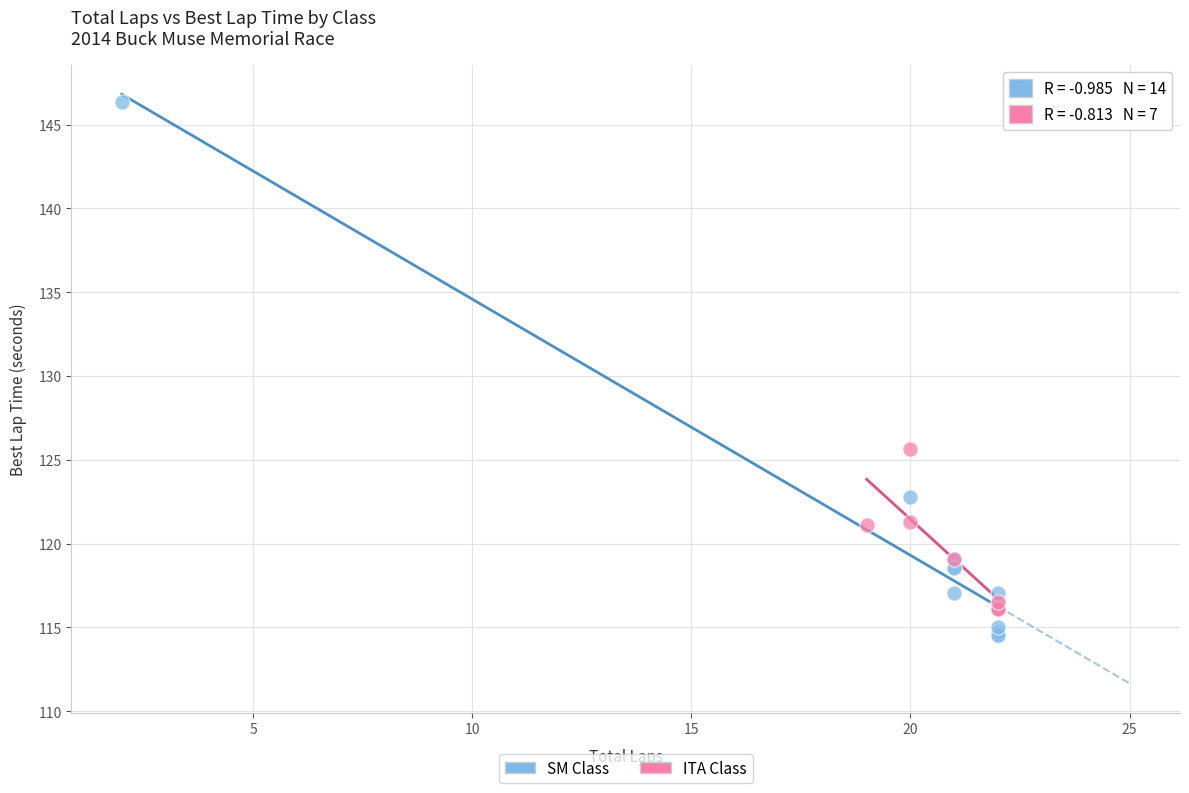

Which series contains the lowest Y value?

SM Class